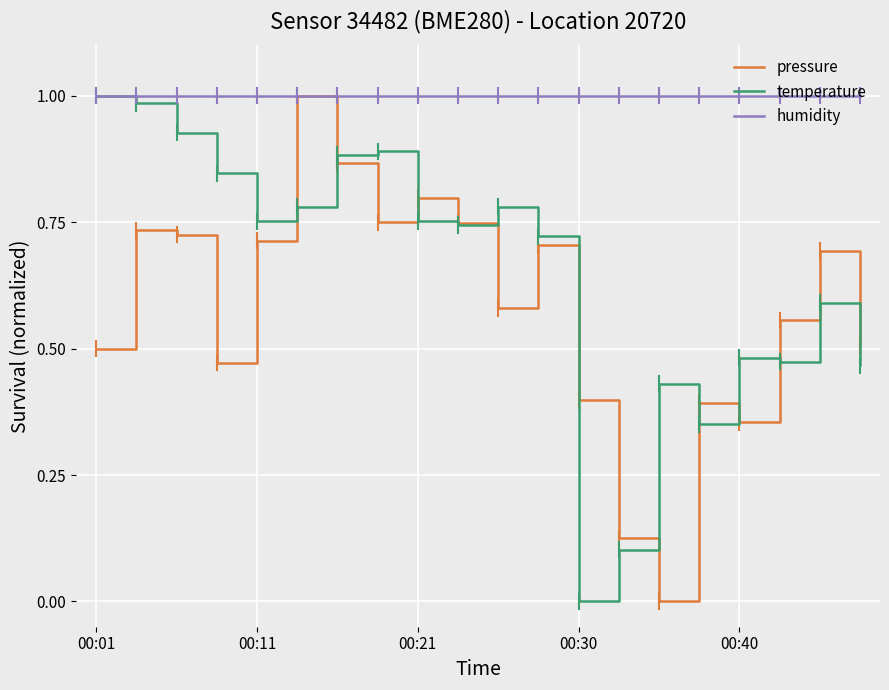

Rank the series by their average value, from highest to lowest.

humidity, temperature, pressure